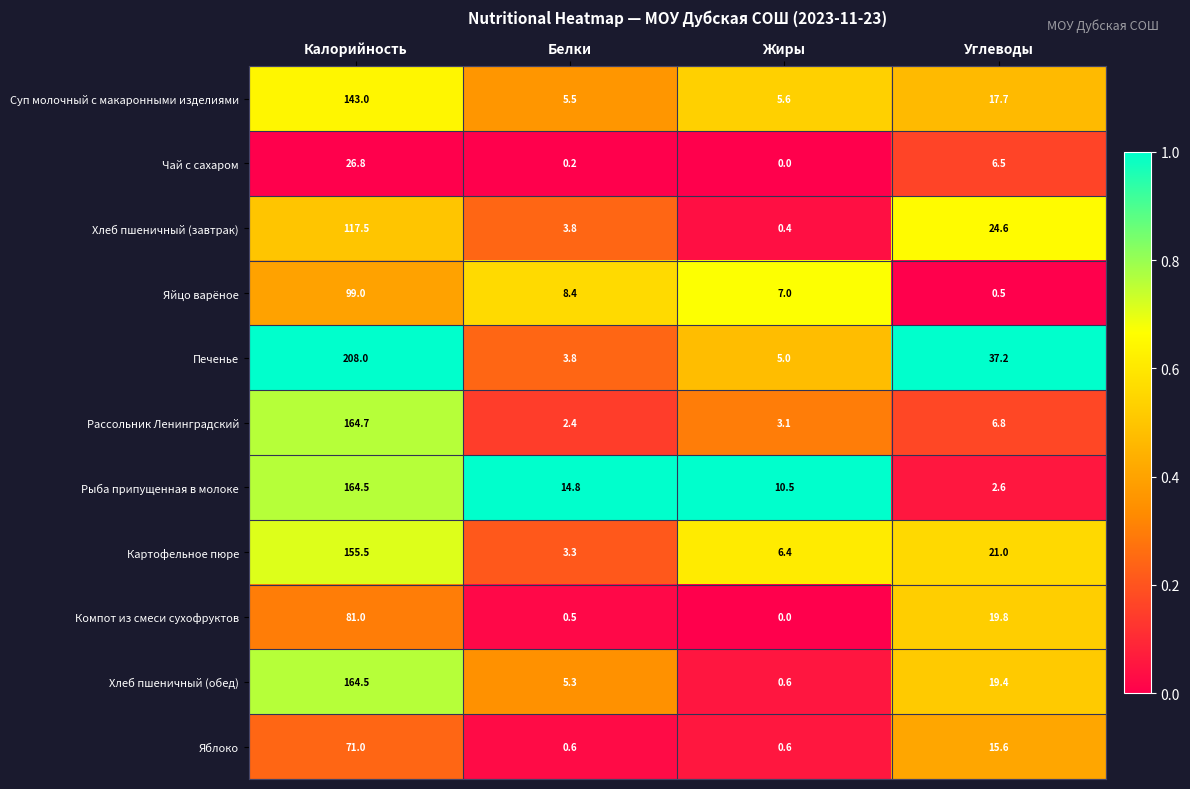

What is the difference between the second highest and second lowest values in the Чай с сахаром series?

6.3